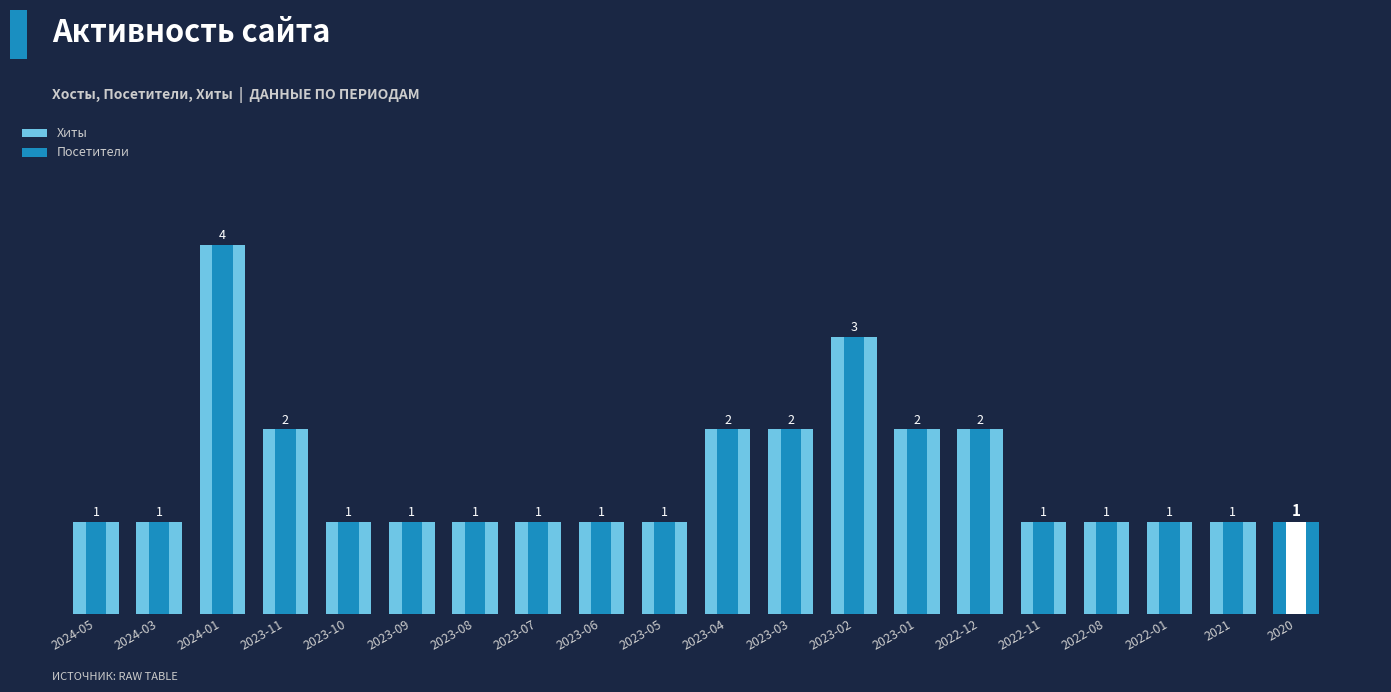

What is the label of the 12th bar from the right?

2023-06